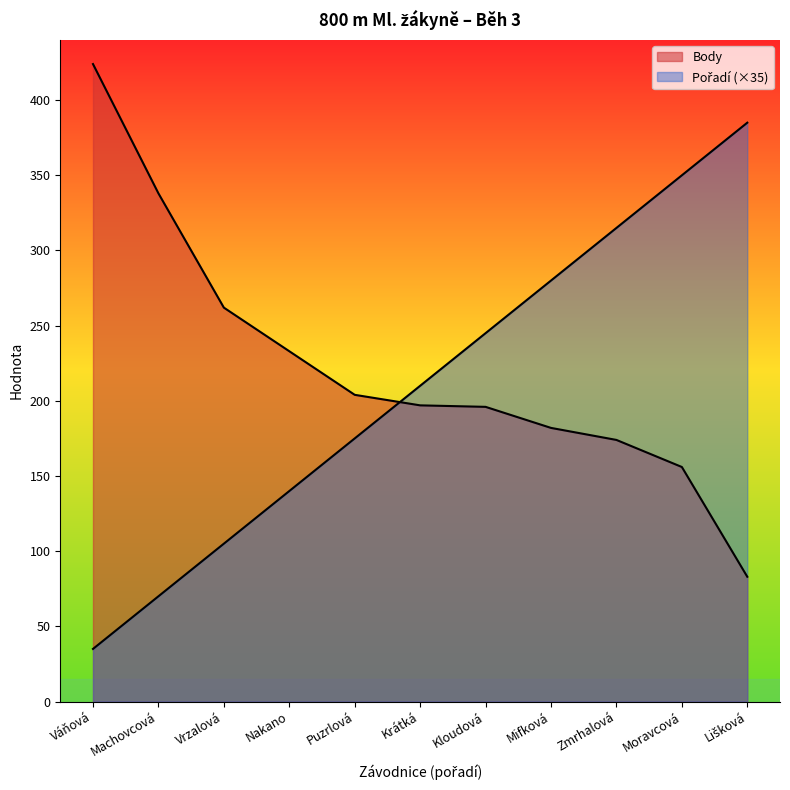

What is the label of the 8th point from the right?

Nakano